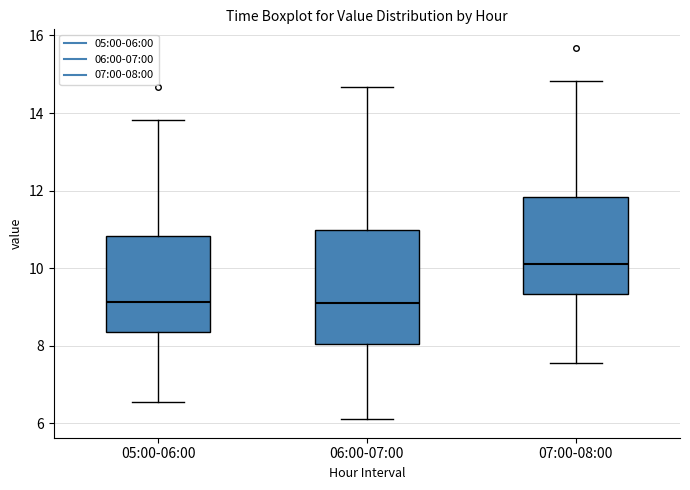

Where does the lower whisker of the box for 06:00-07:00 end on the y-axis? The values are not printed on the chart, so give them approximately, as read against the axis.

6.2